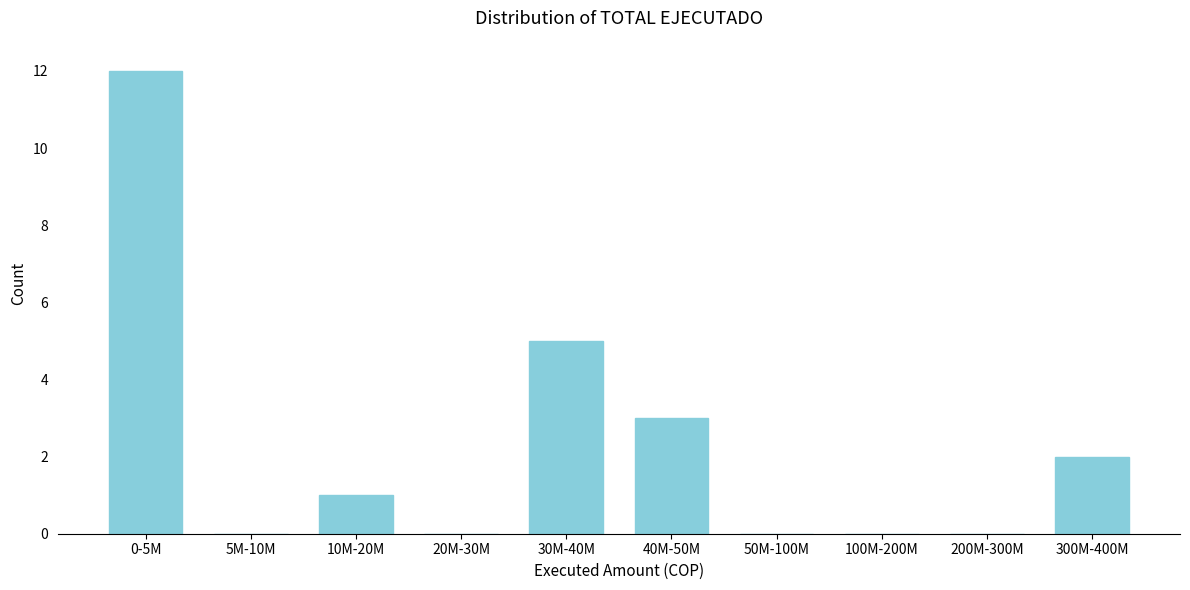

Reading left to right, what are all the values shown in this chart?

0-5M=12	5M-10M=0	10M-20M=1	20M-30M=0	30M-40M=5	40M-50M=3	50M-100M=0	100M-200M=0	200M-300M=0	300M-400M=2